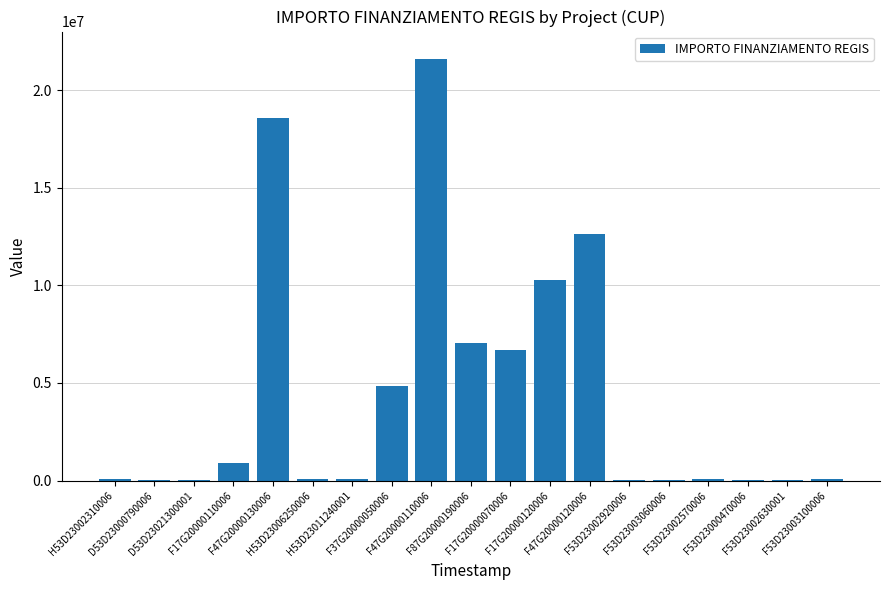

What is the greatest value displayed?

21615132.0